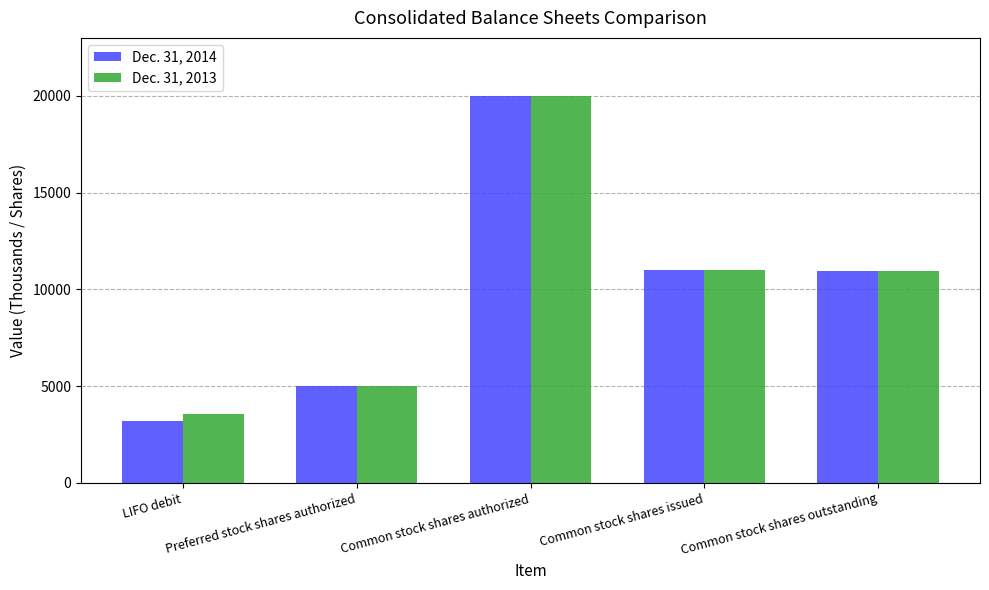

At how many categories does at least one series exceed 6259?

3